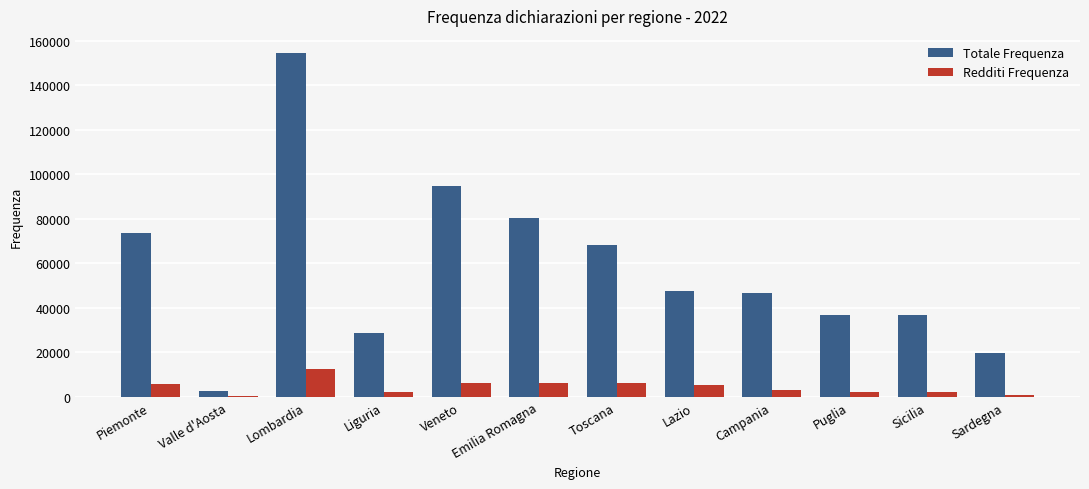

What is the label of the 5th bar from the left?

Veneto